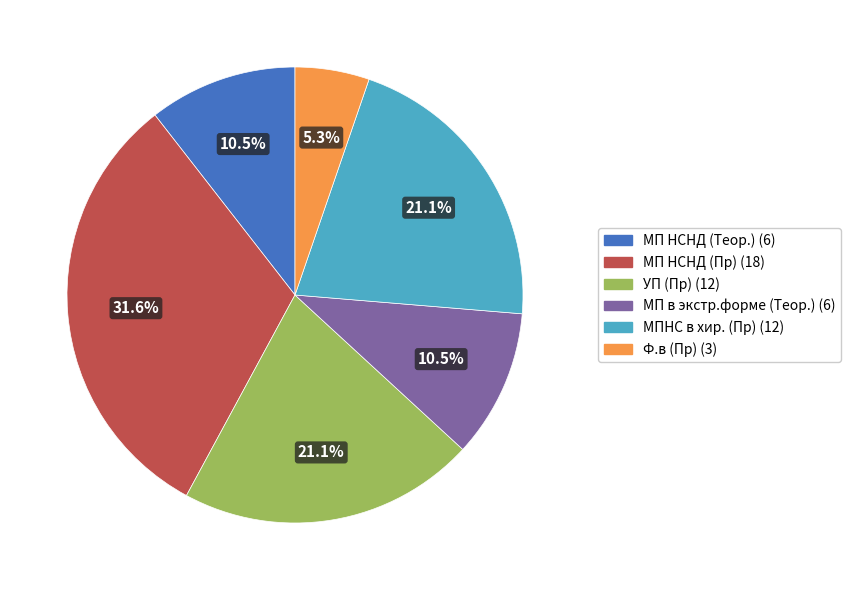

Is there a majority slice in this chart?

No